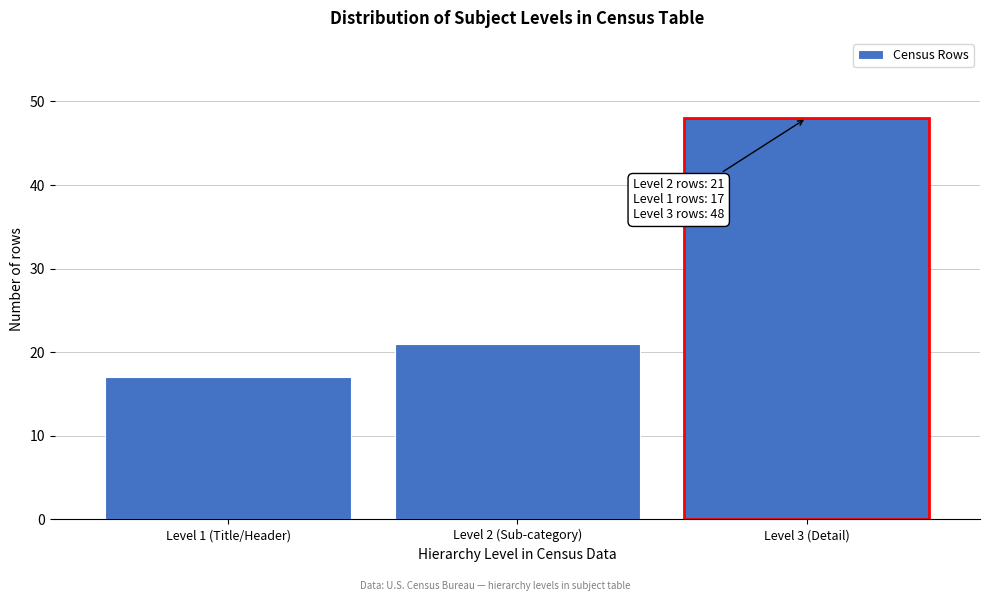

Reading left to right, what are all the values shown in this chart?

17	21	48